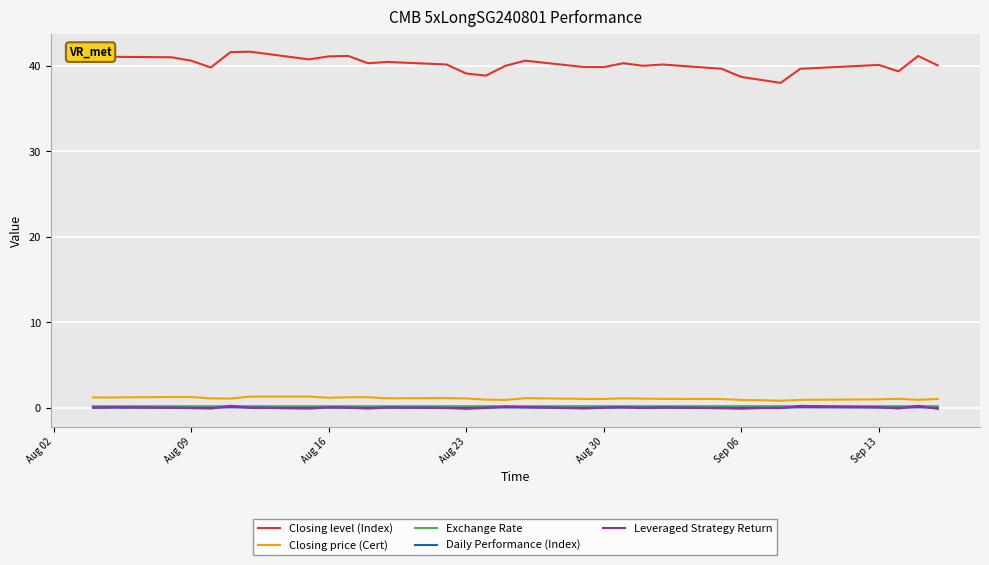

Which series has the largest range (max minus min)?

Closing level (Index)